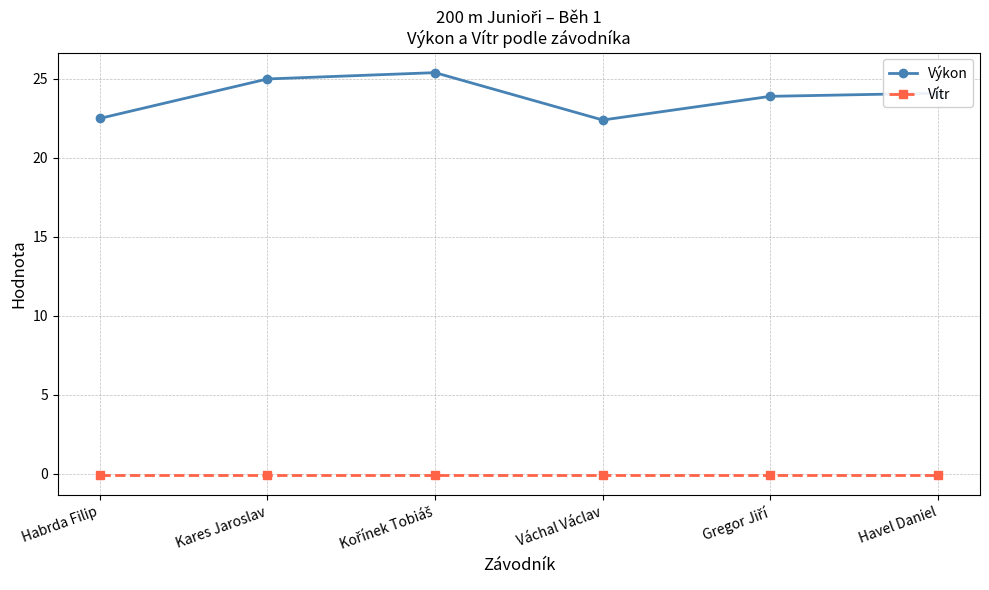

The Vítr series shows -0.1 at Havel Daniel. True or false?

True